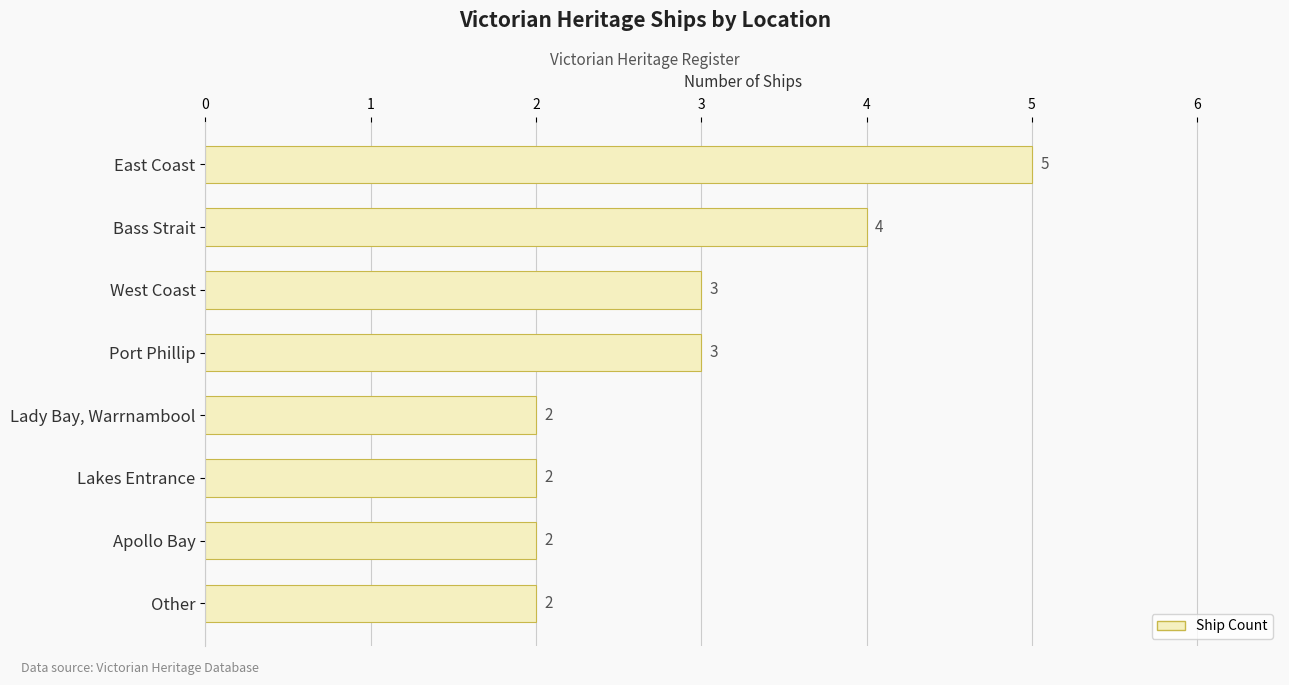

Reading top to bottom, extract all data points from this chart.

East Coast=5	Bass Strait=4	West Coast=3	Port Phillip=3	Lady Bay, Warrnambool=2	Lakes Entrance=2	Apollo Bay=2	Other=2